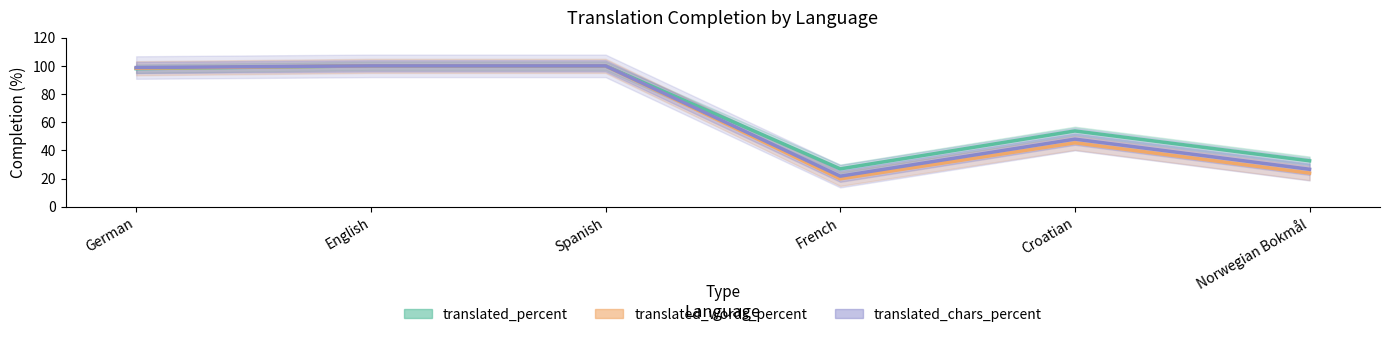

Which series has the largest total across all categories?

translated_percent